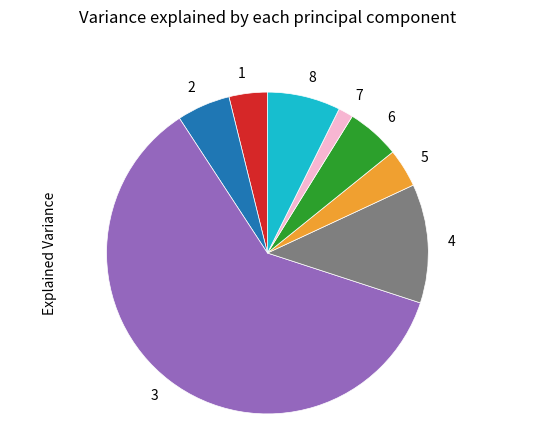

Combined, do 1 and 3 account for over 50%?

Yes